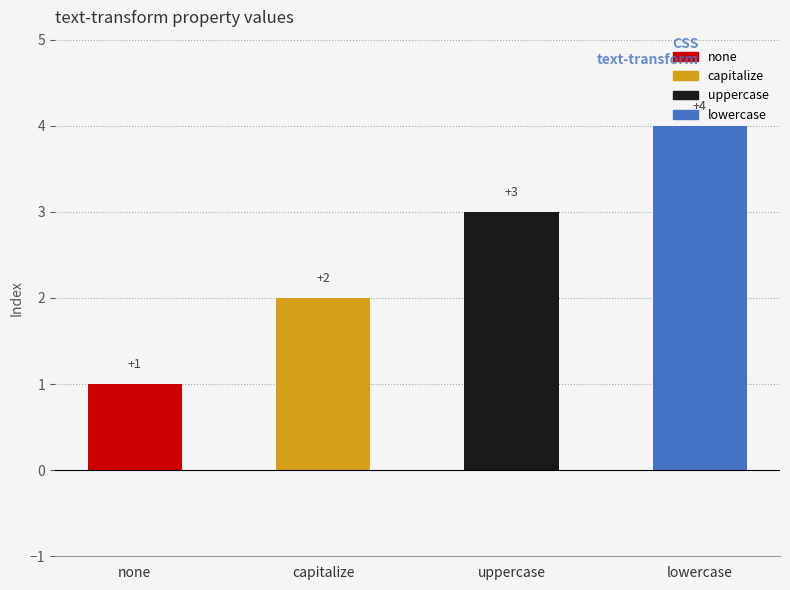

What is the maximum value shown in the chart?

4